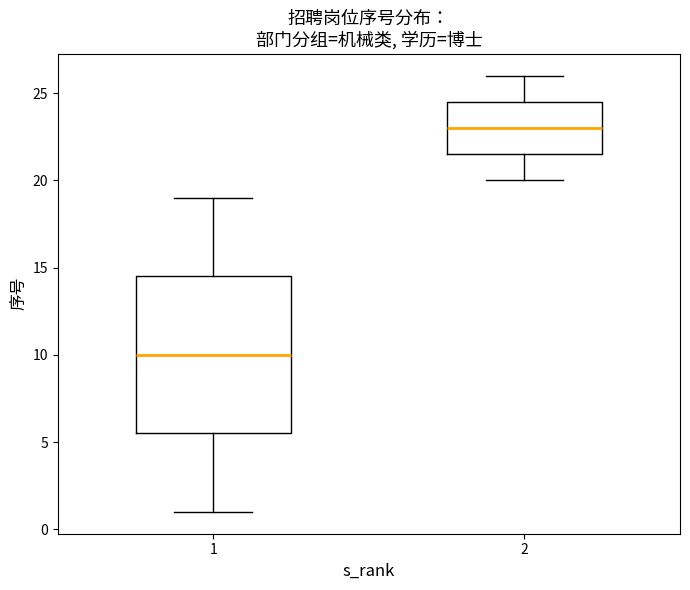

Which box is the tallest, from its lower edge to its upper edge?

1